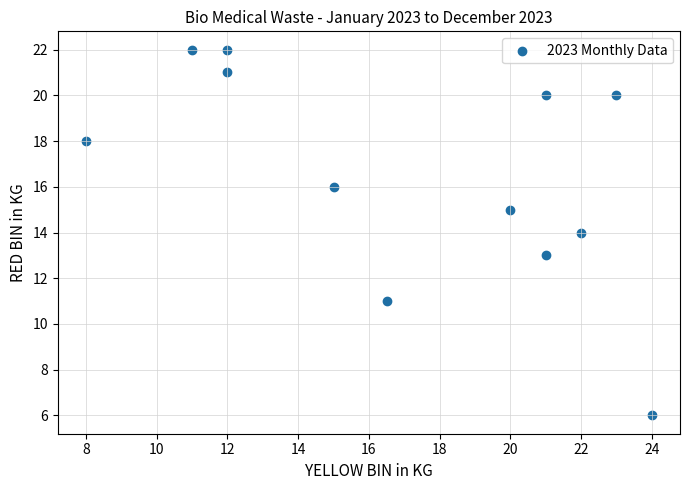

What is the range of Y values (max minus min)?

16